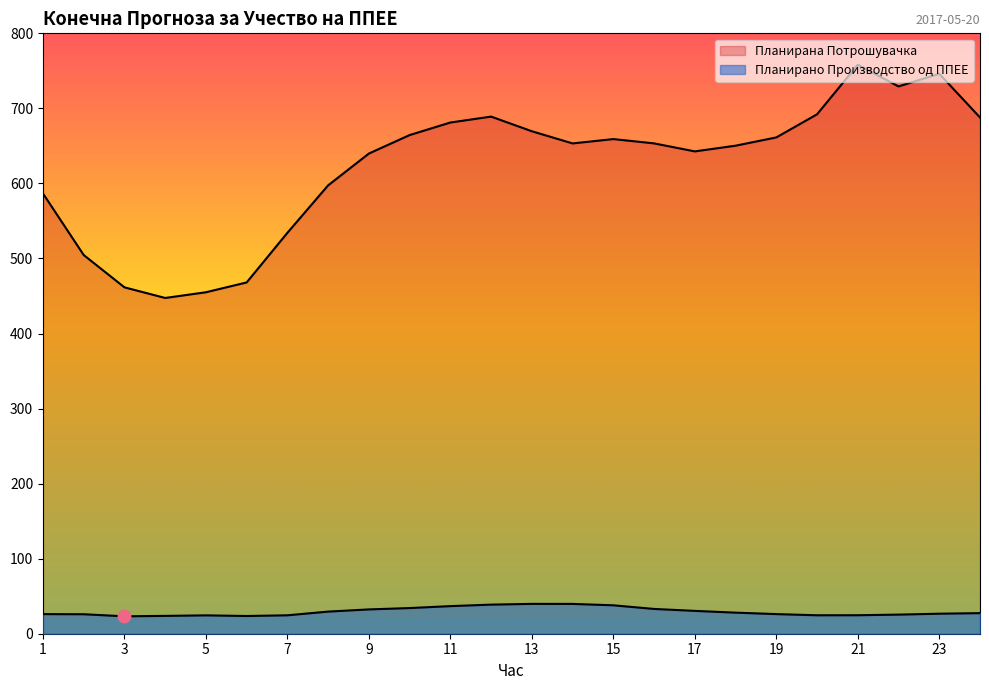

At how many categories does at least one series exceed 74?

24